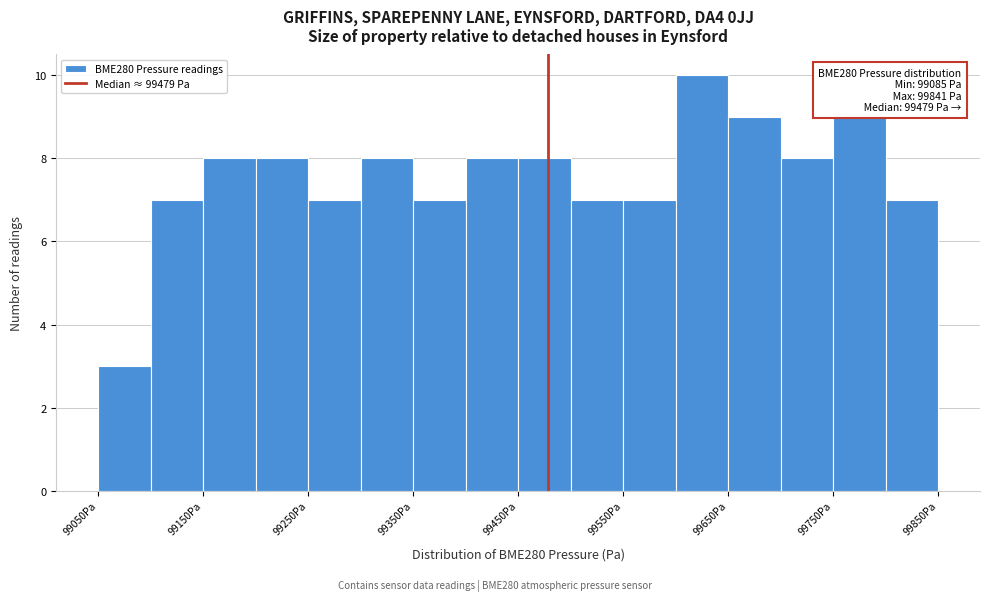

Which range on the x-axis has the tallest bar?

99600 to 99650